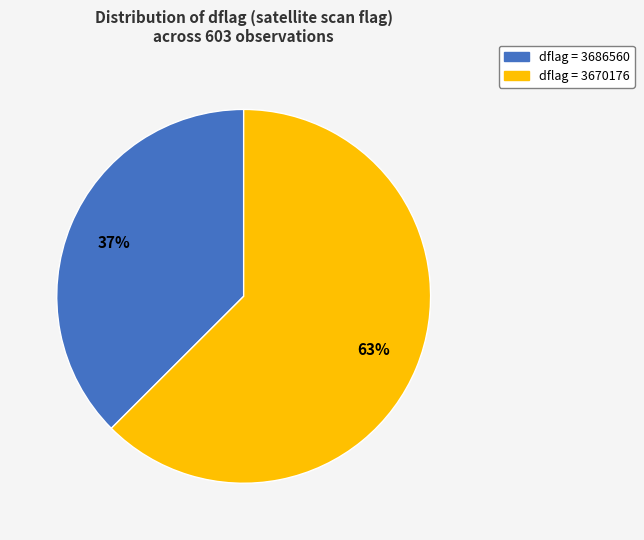

To the nearest percent, what is the average slice percentage?

50%